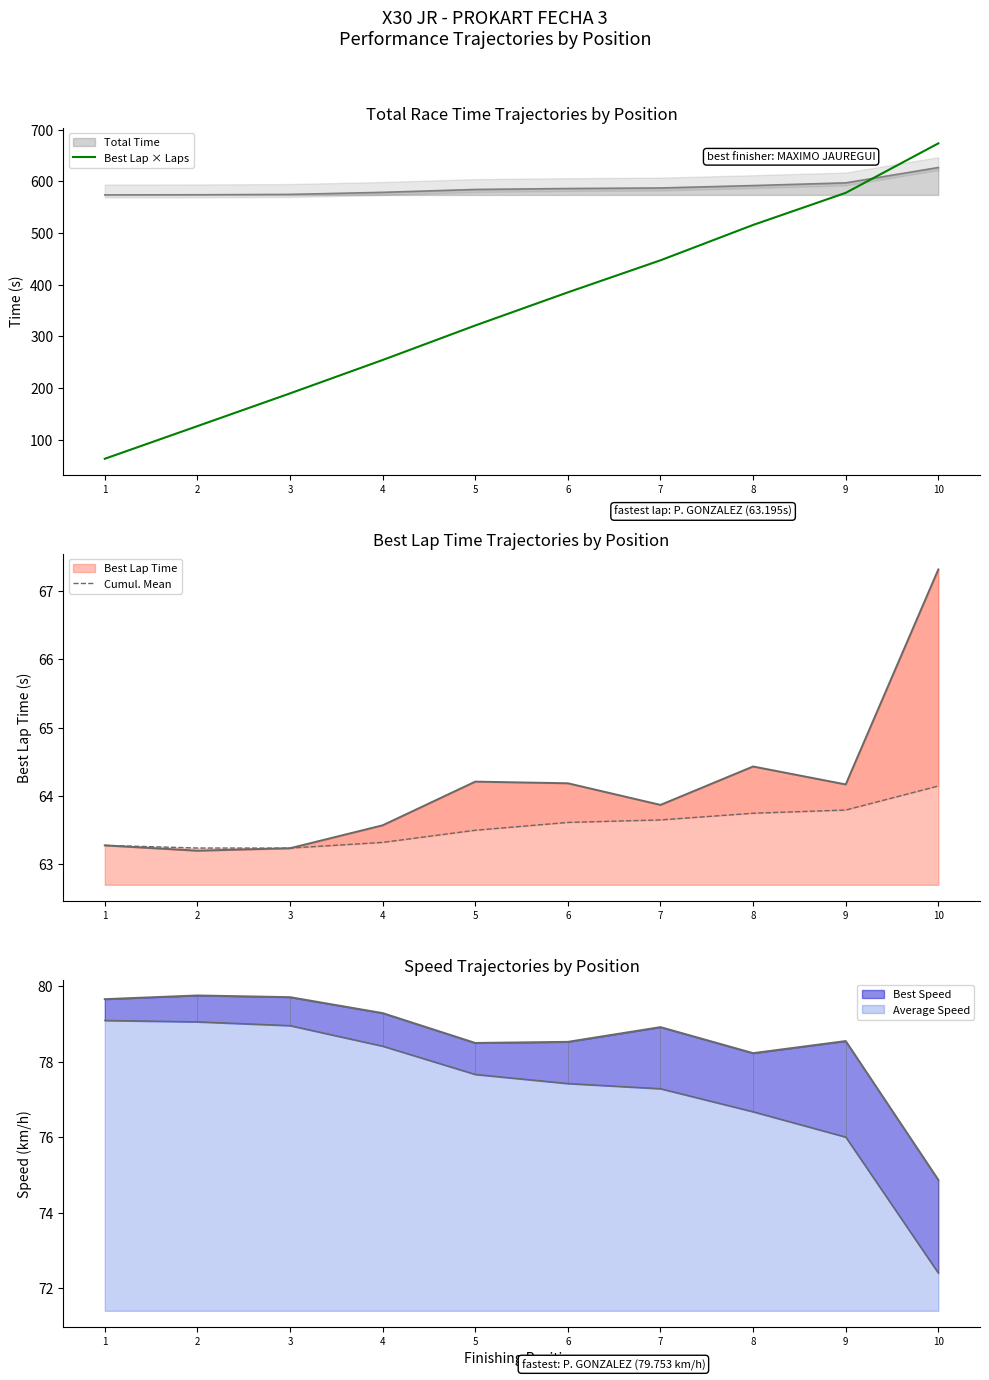

True or false: Best Lap × Laps and Cumul. Mean intersect in this chart.

False